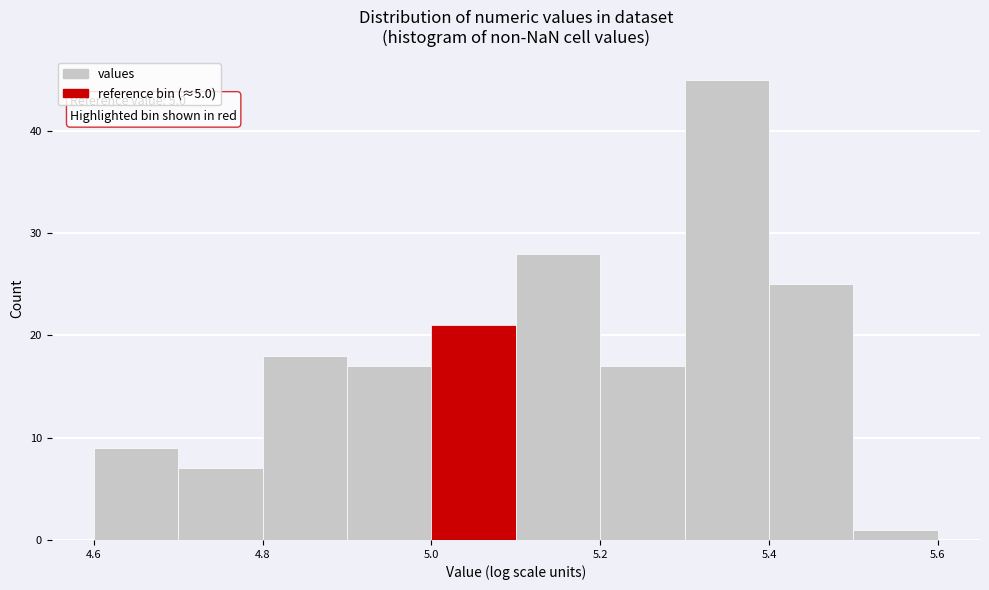

Over which range of the x-axis is the bar tallest?

5.3 to 5.4